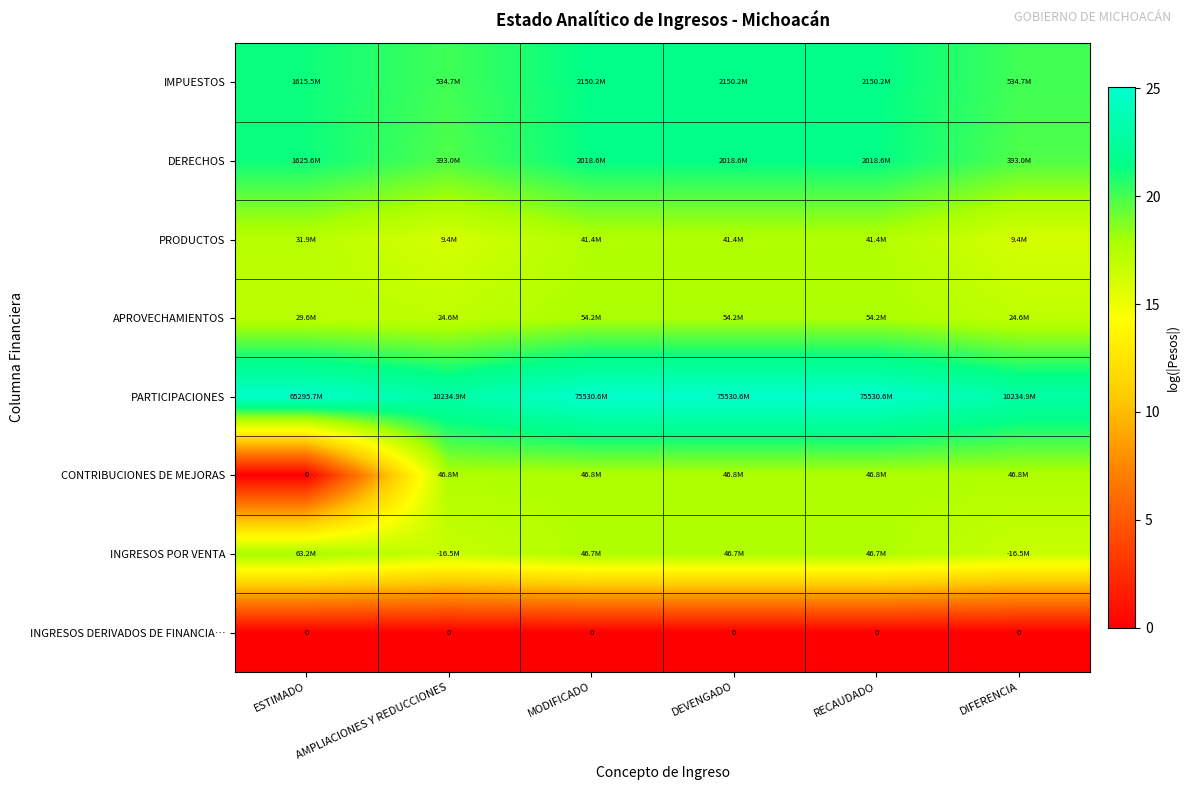

What is the difference between the highest and lowest values at MODIFICADO?

25.0